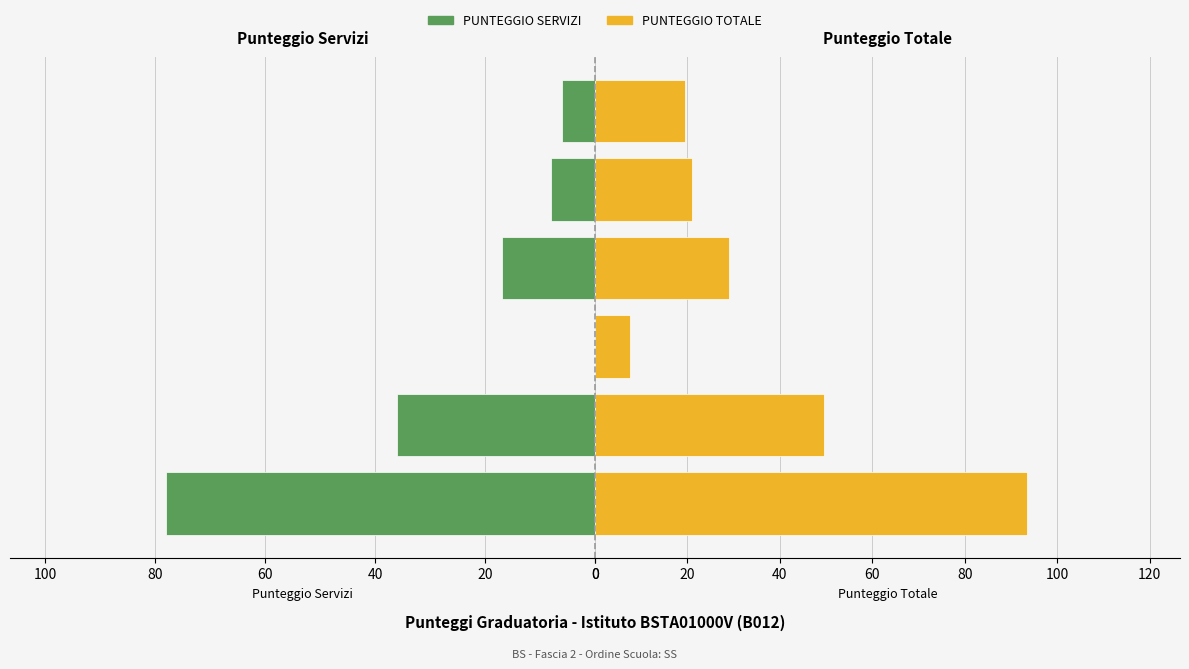

What are all the series names shown in the legend?

PUNTEGGIO SERVIZI, PUNTEGGIO TOTALE